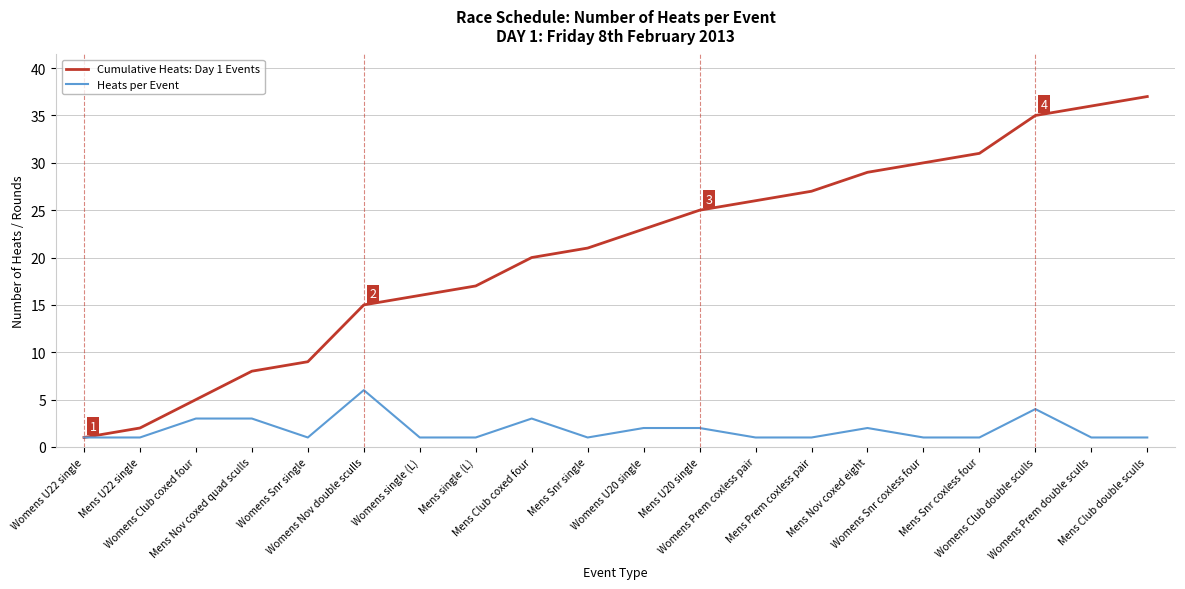

Rank the series by their maximum value, from highest to lowest.

Cumulative Heats: Day 1 Events, Heats per Event